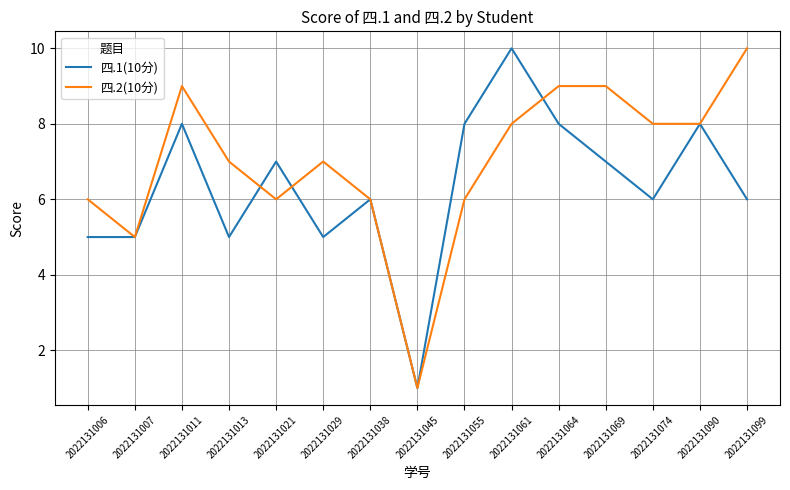

Does the chart display data point markers on the line(s)?

No